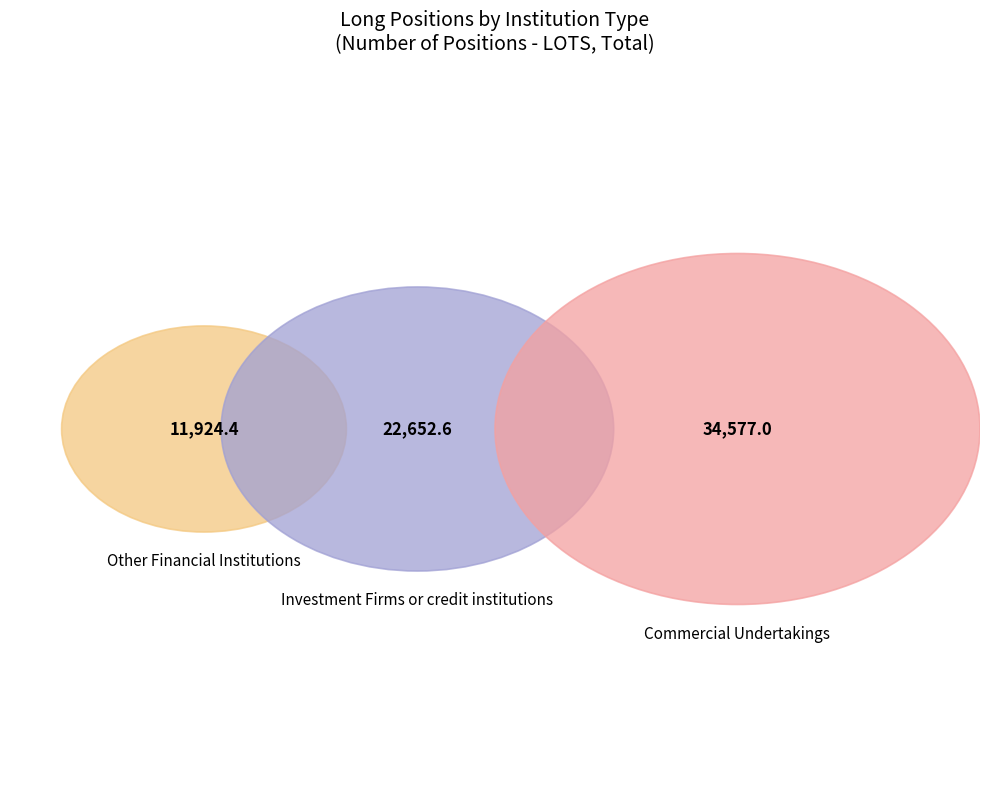

To the nearest percent, what is the average slice percentage?

33%